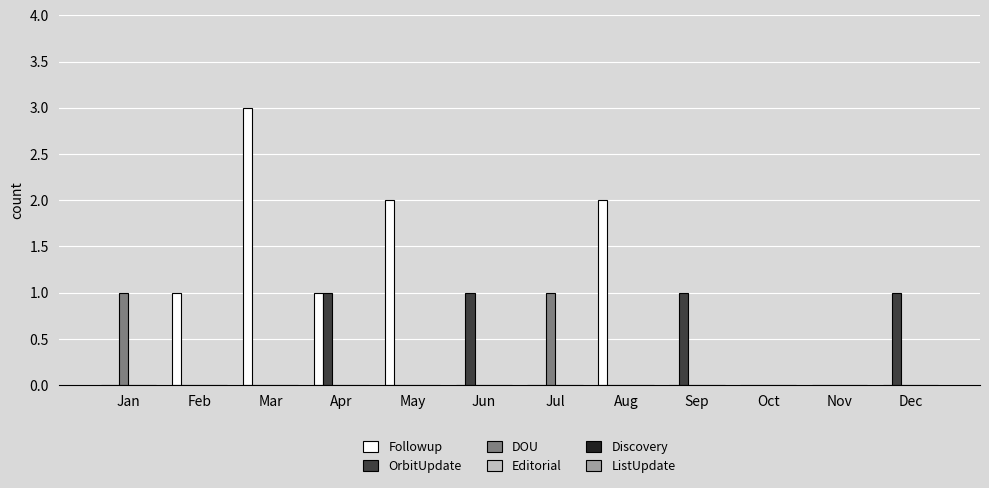

True or false: OrbitUpdate has a value of 1 at Sep.

True